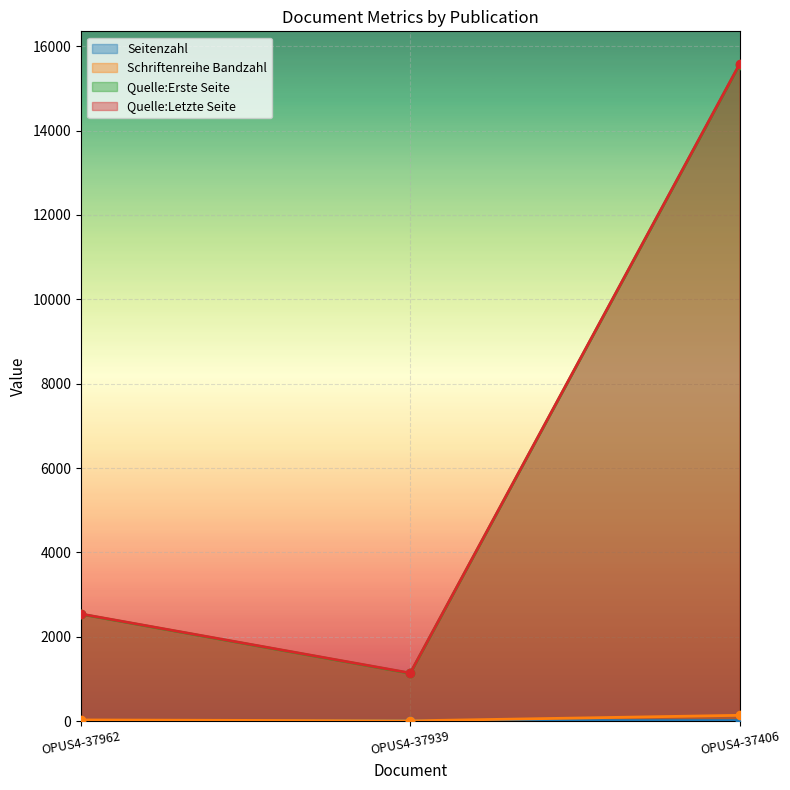

How many lines are shown in the chart?

4